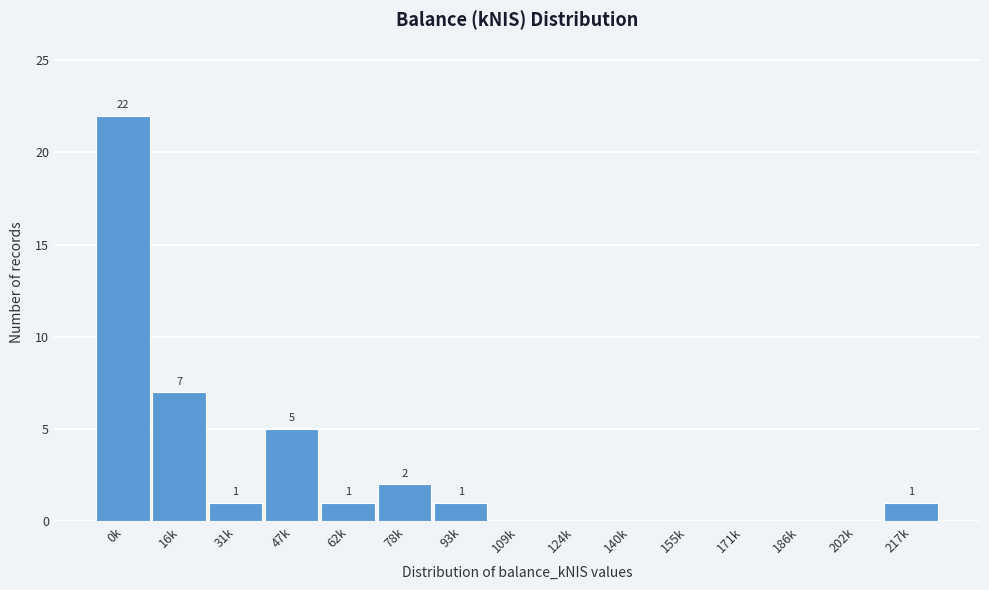

Reading left to right, list all the values displayed in this chart.

0k=22	16k=7	31k=1	47k=5	62k=1	78k=2	93k=1	109k=0	124k=0	140k=0	155k=0	171k=0	186k=0	202k=0	217k=1